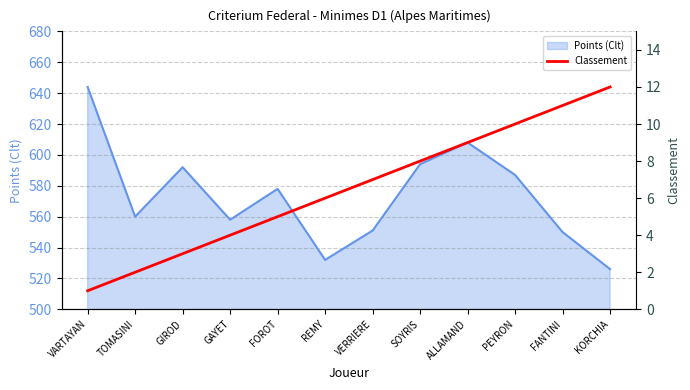

The Points (Clt) series shows 193 at GAYET. True or false?

False